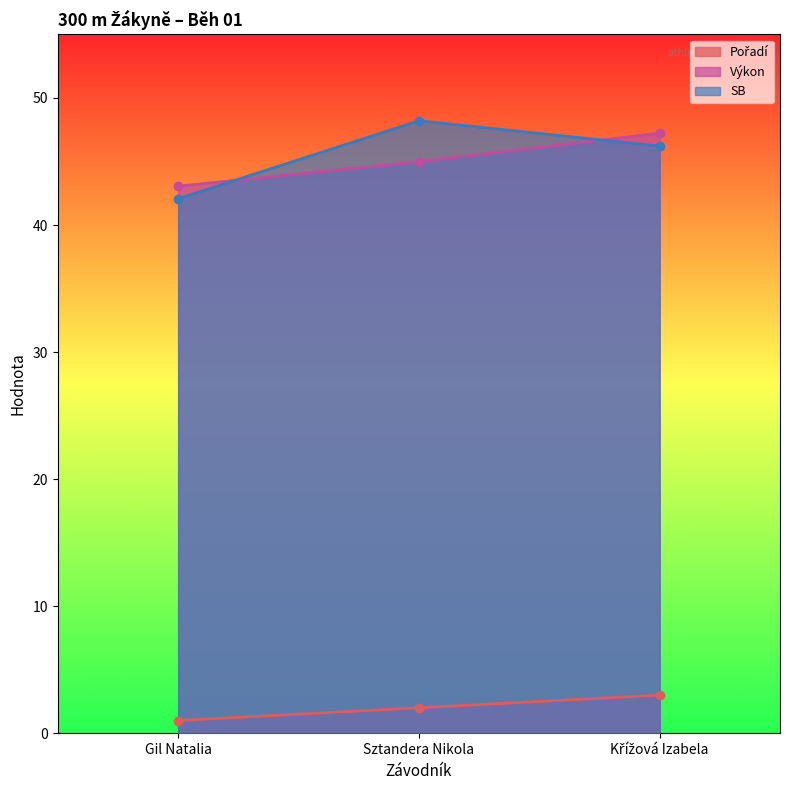

Rank the series at Křížová Izabela from highest to lowest value.

Výkon, SB, Pořadí